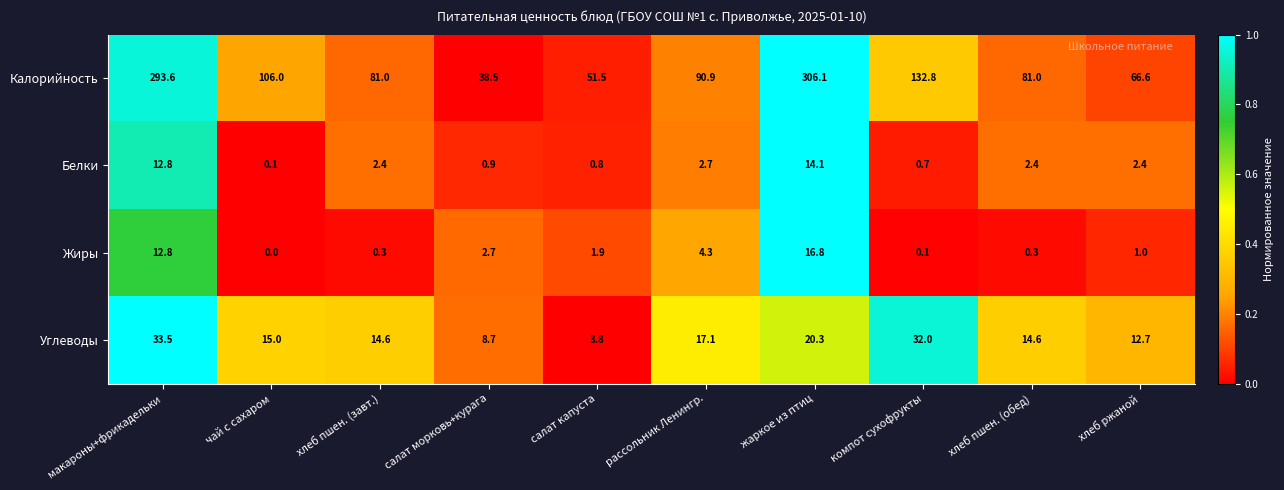

What is the difference between the highest and lowest values at хлеб пшен. (завт.)?

80.7